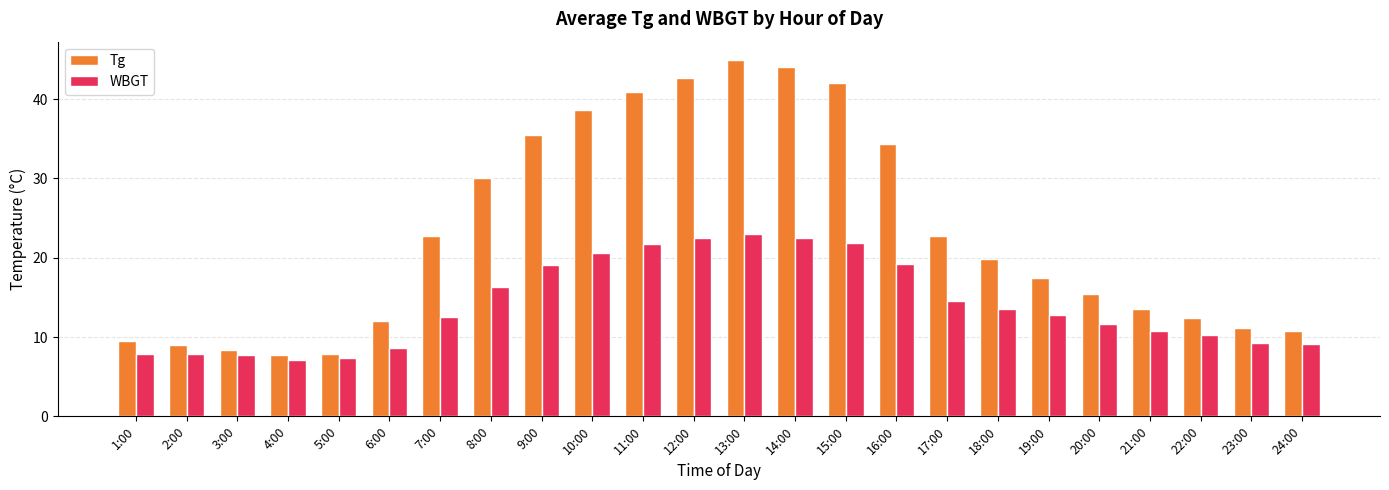

What is the highest value of the WBGT series?

23.1